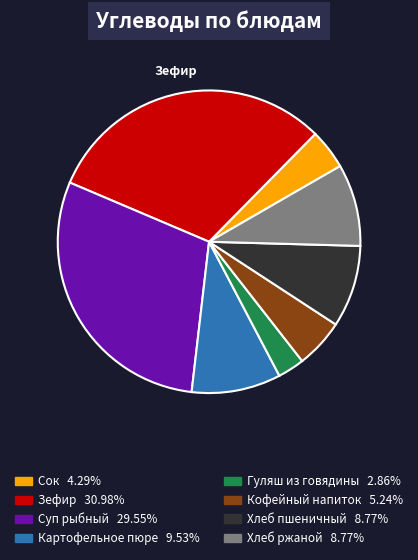

What is the smallest slice in the pie chart?

Гуляш из говядины